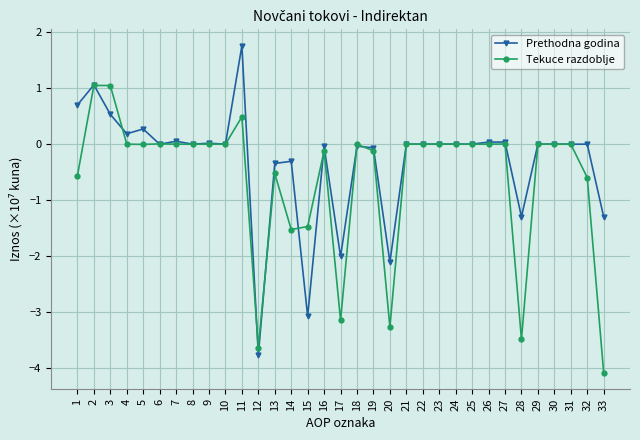

True or false: Tekuce razdoblje has more than 0 interior local peaks.

True